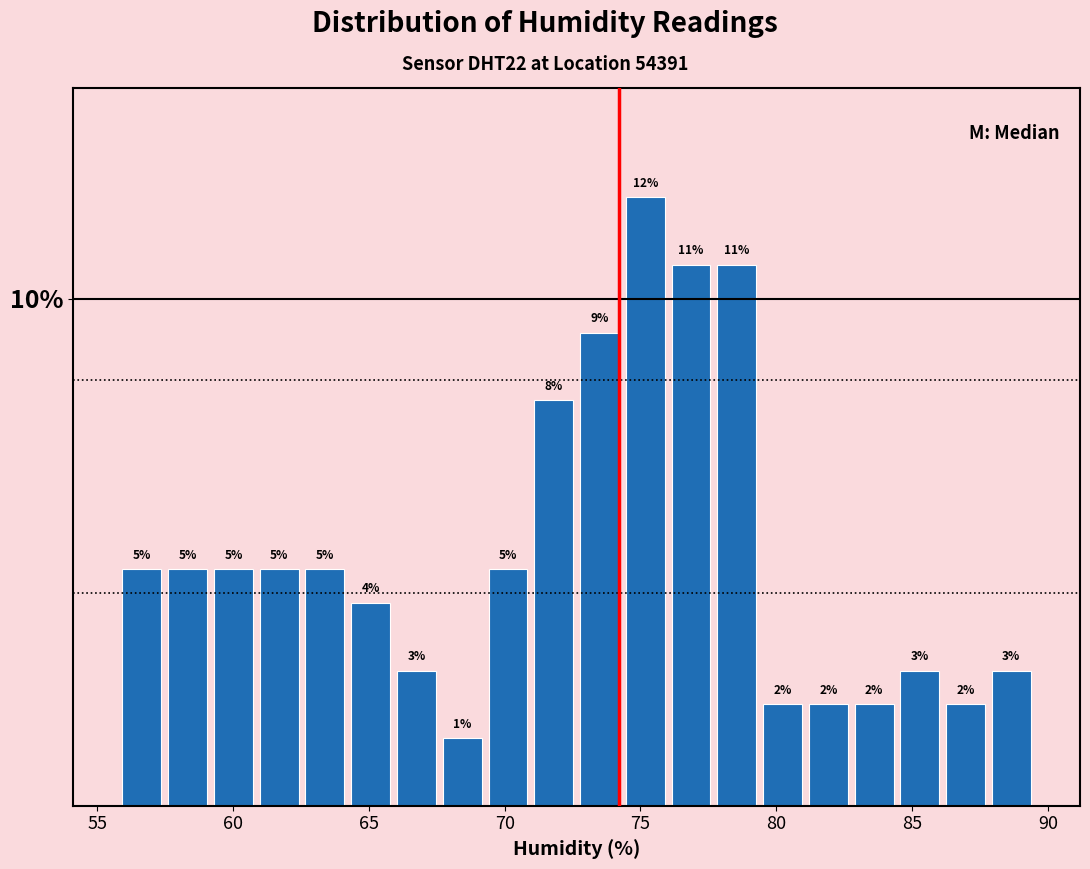

Read against the x-axis, roughly where is the centre of the tallest bar?

75.0